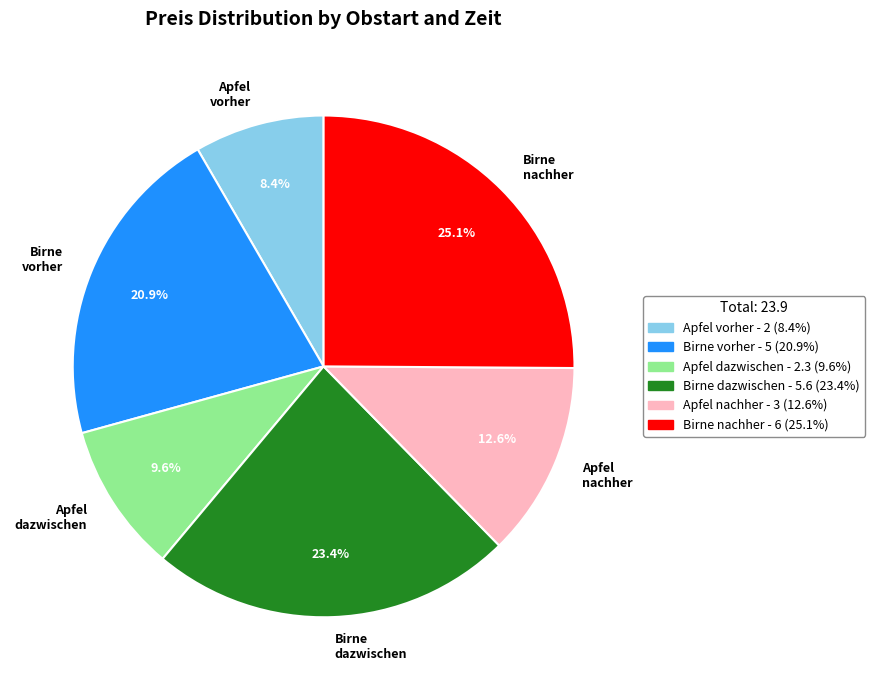

Is there any slice that represents more than half of the pie?

No